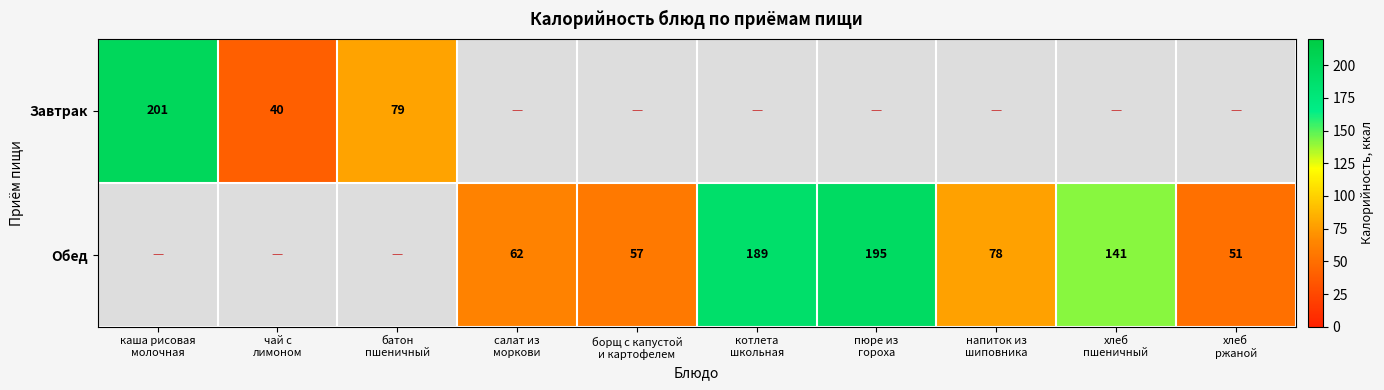

How many data points does each series have?

10